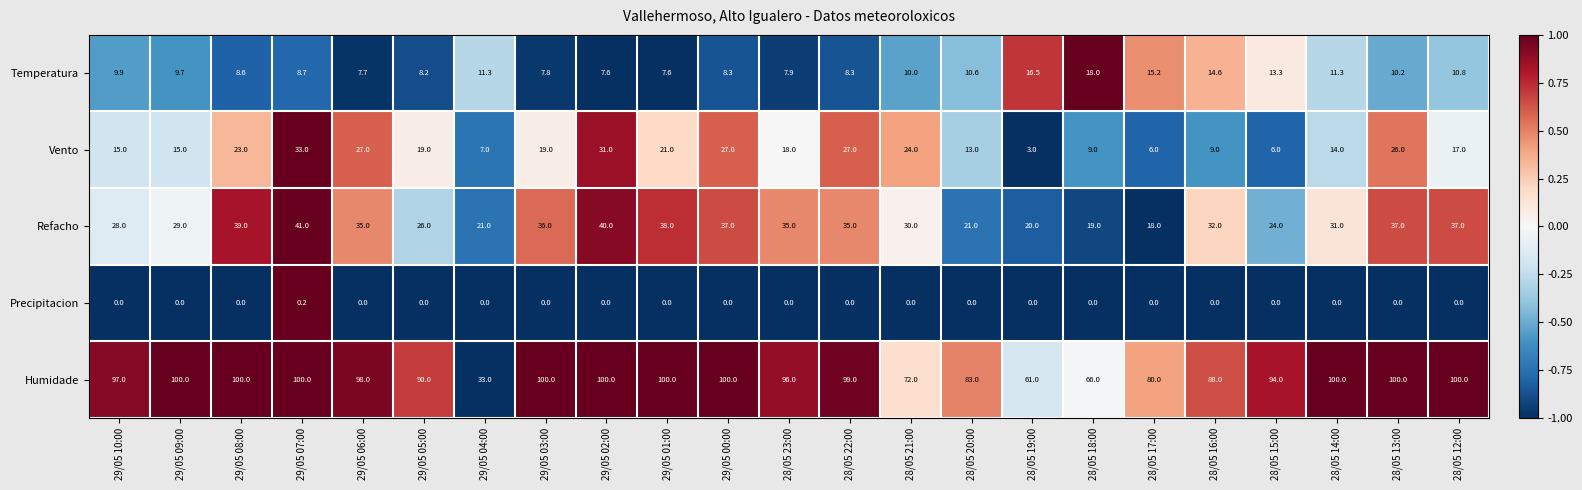

What is the sum of the Refacho values at 29/05 07:00 and 29/05 02:00?

81.0